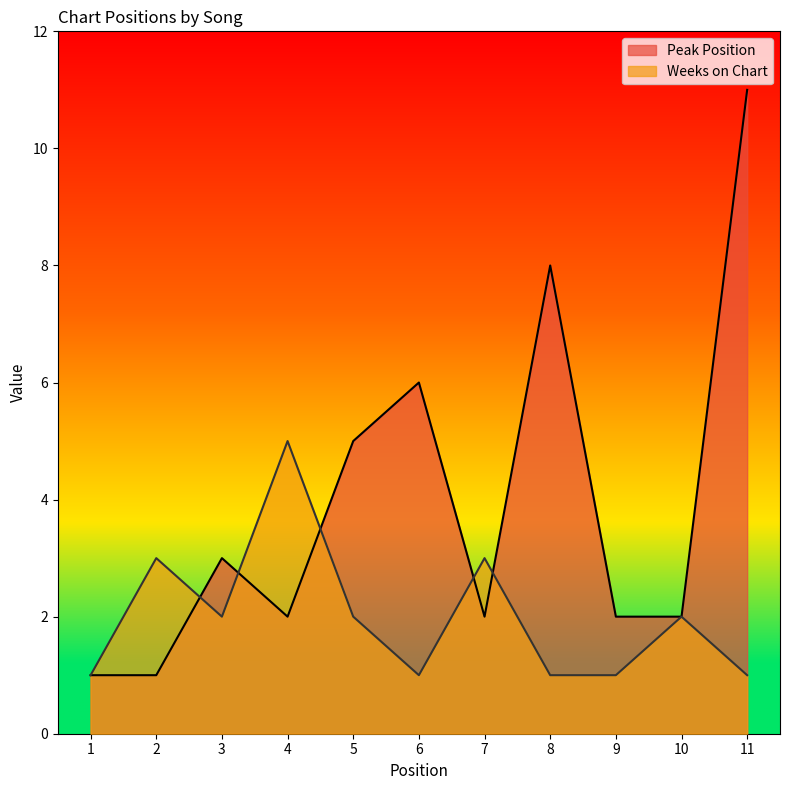

What is the minimum value shown in the chart?

1